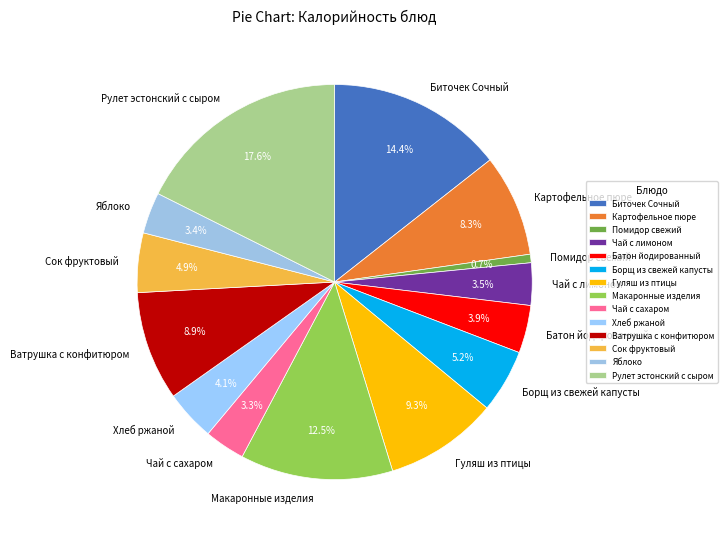

True or false: Помидор свежий accounts for 1% of the total.

True